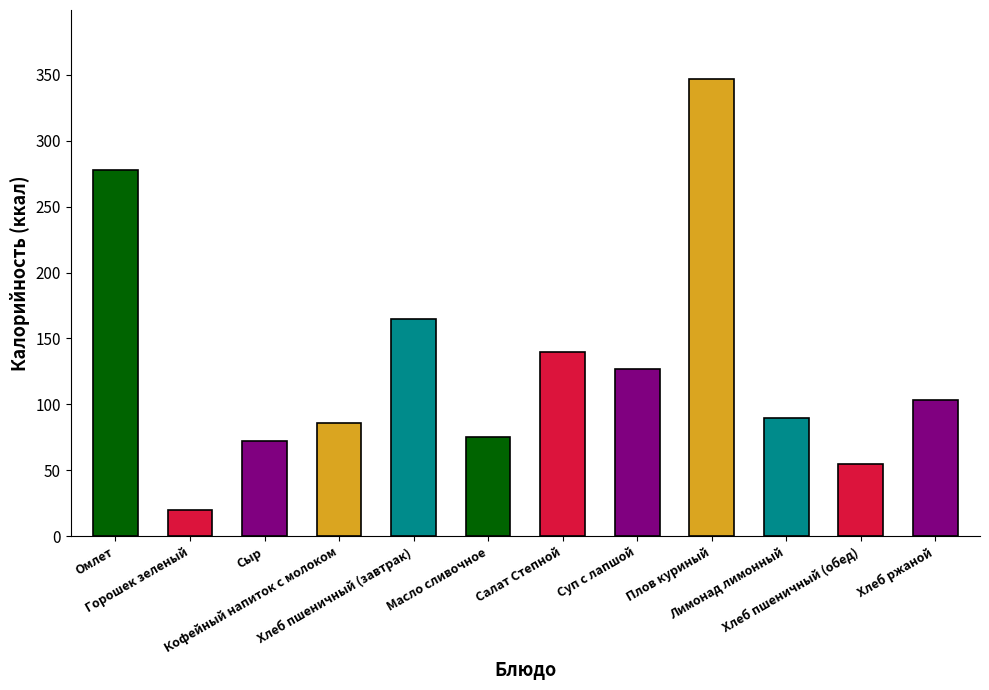

Between Салат Степной and Хлеб пшеничный (обед), which is larger?

Салат Степной